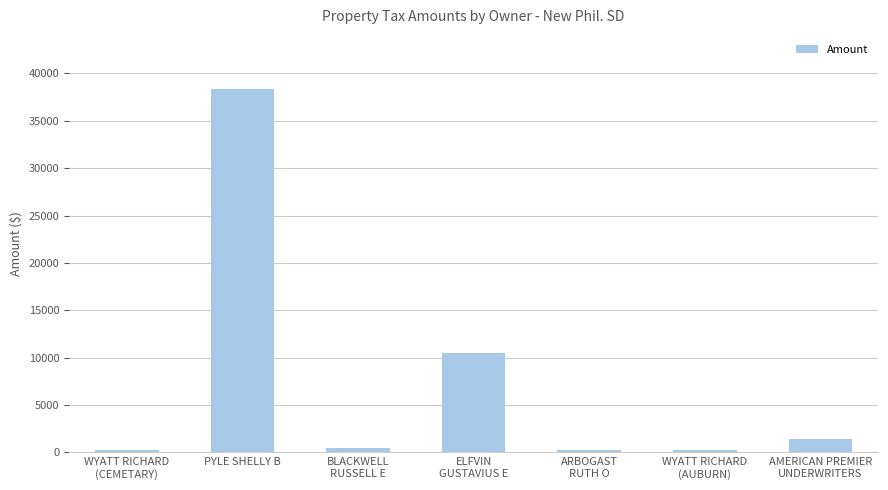

What is the change in value from PYLE SHELLY B to ARBOGAST
RUTH O?

-38020.7